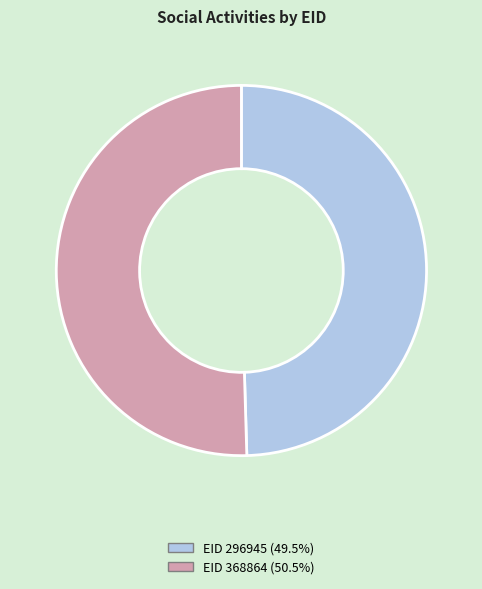

Is there a majority slice in this chart?

Yes